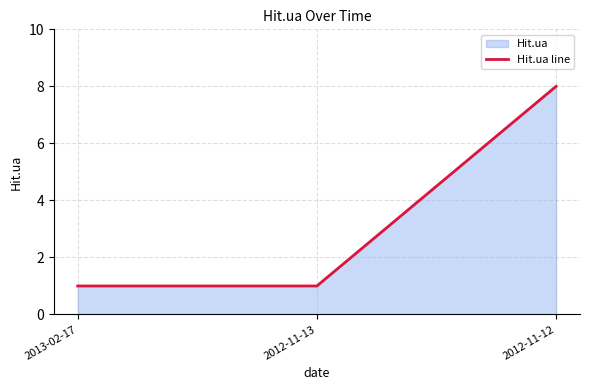

What is the value of the 1st point from the left?

1